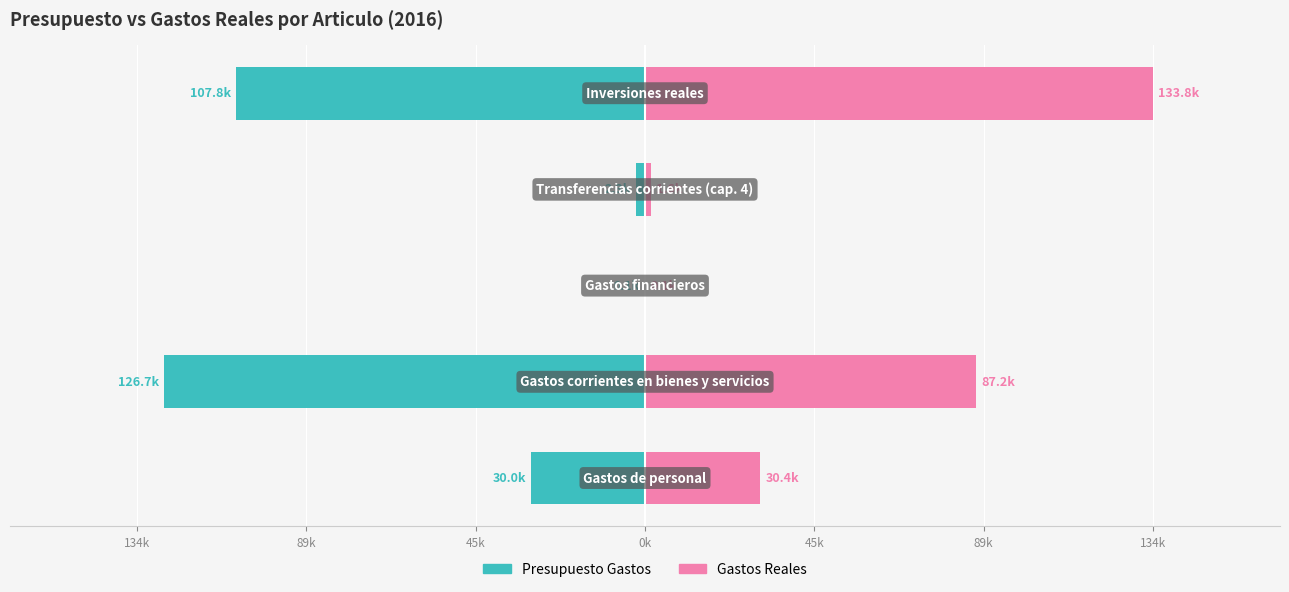

Rank the series by their maximum value, from highest to lowest.

Gastos Reales, Presupuesto Gastos